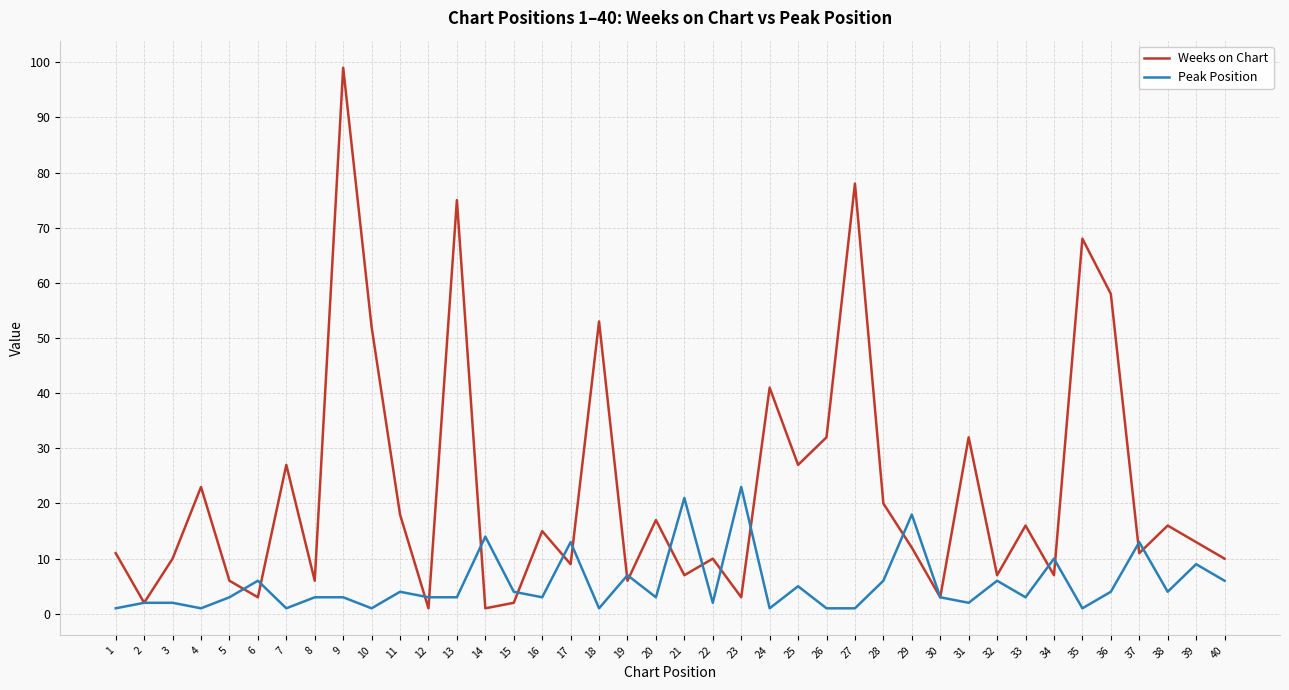

List the series in order of their overall mean, lowest first.

Peak Position, Weeks on Chart